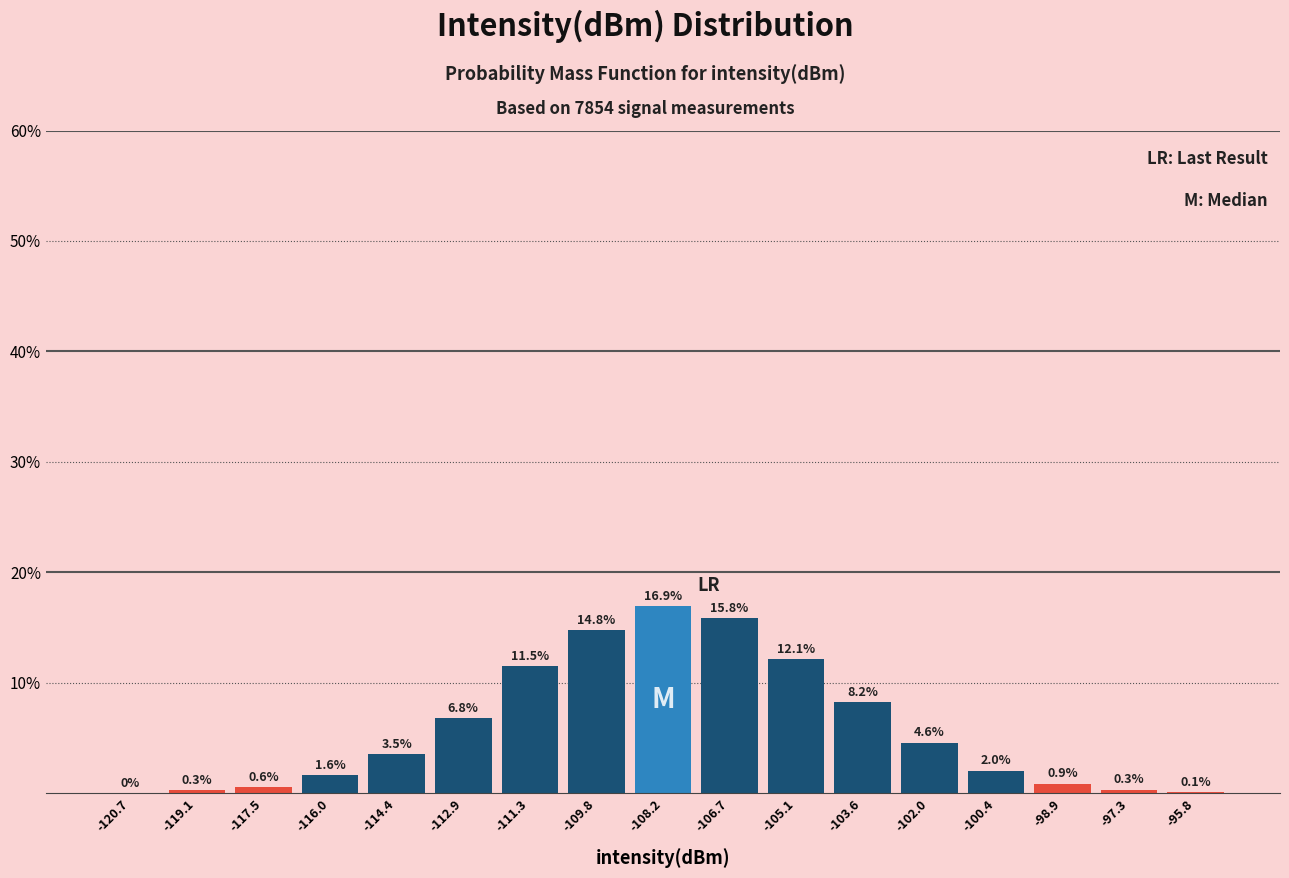

Which range on the x-axis has the tallest bar?

-109.0 to -107.4